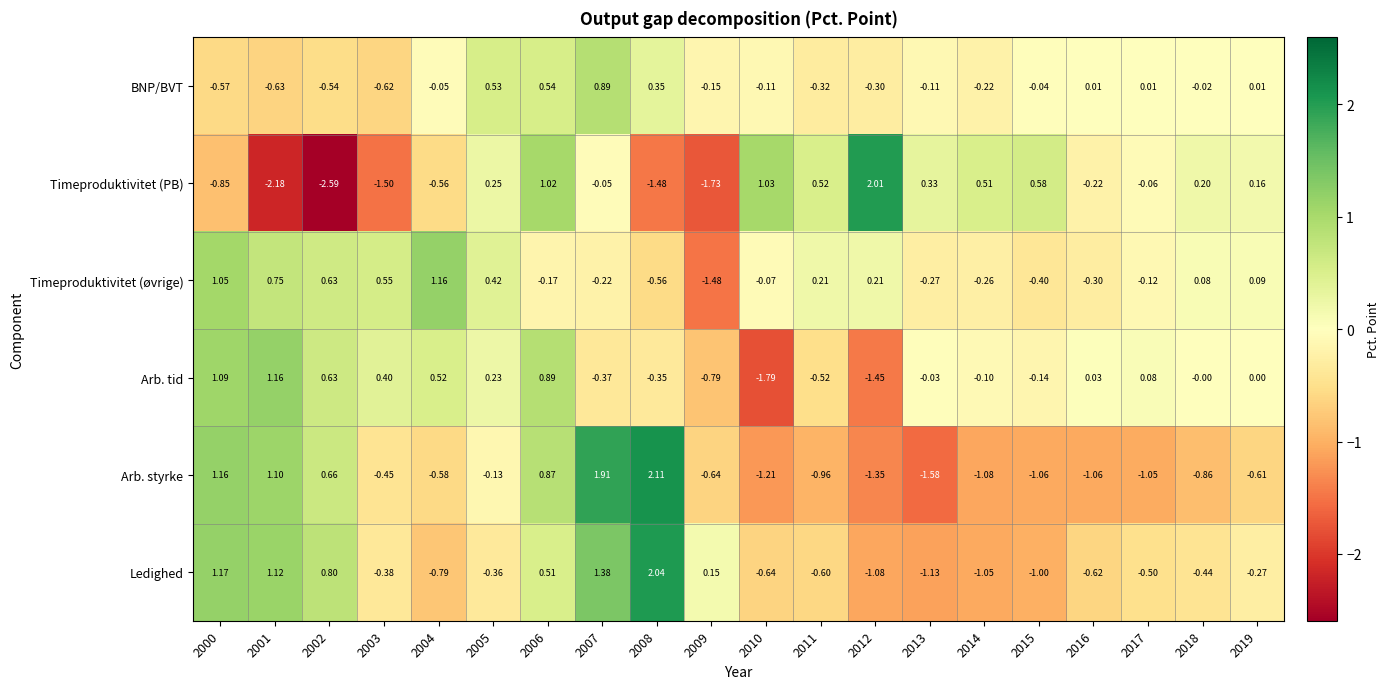

At how many categories does at least one series exceed -2?

20